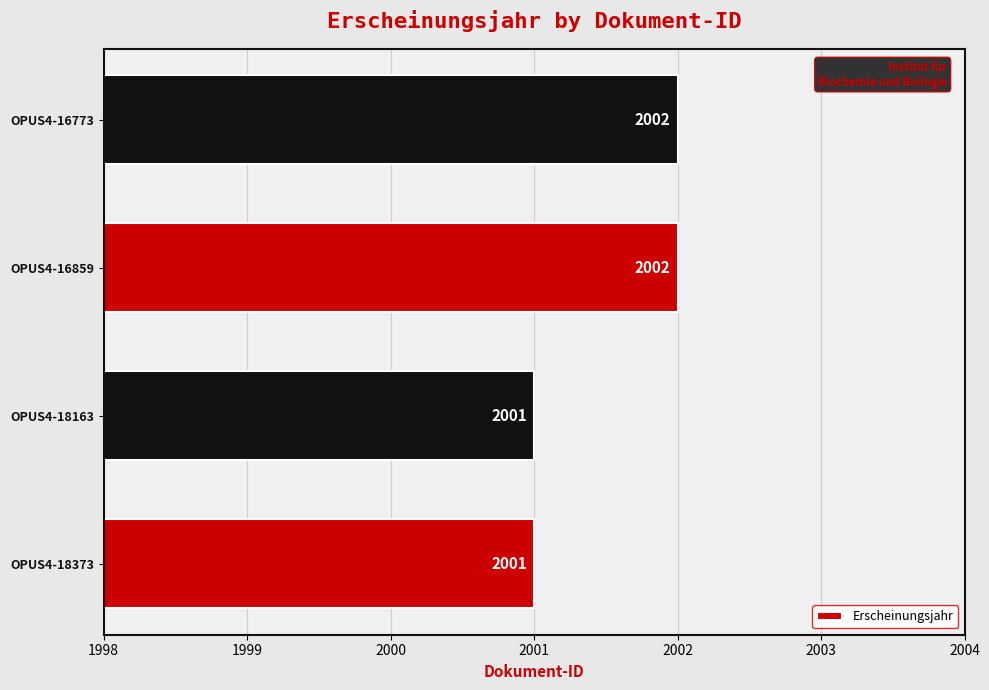

How many values are between 2001 and 2002?

4